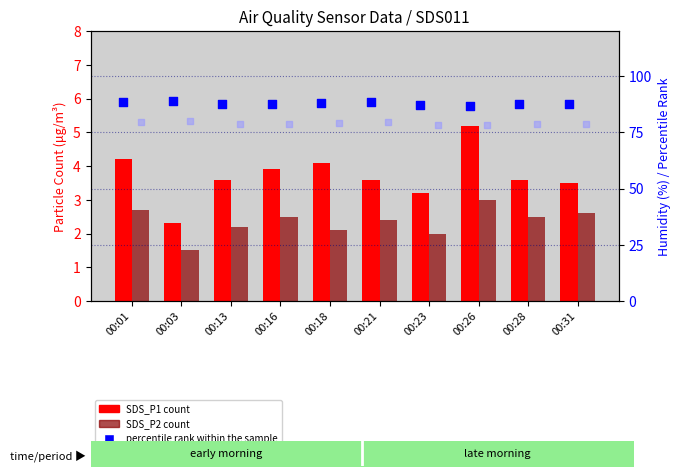

Which series reaches the minimum Y coordinate?

SDS_P2 (count)